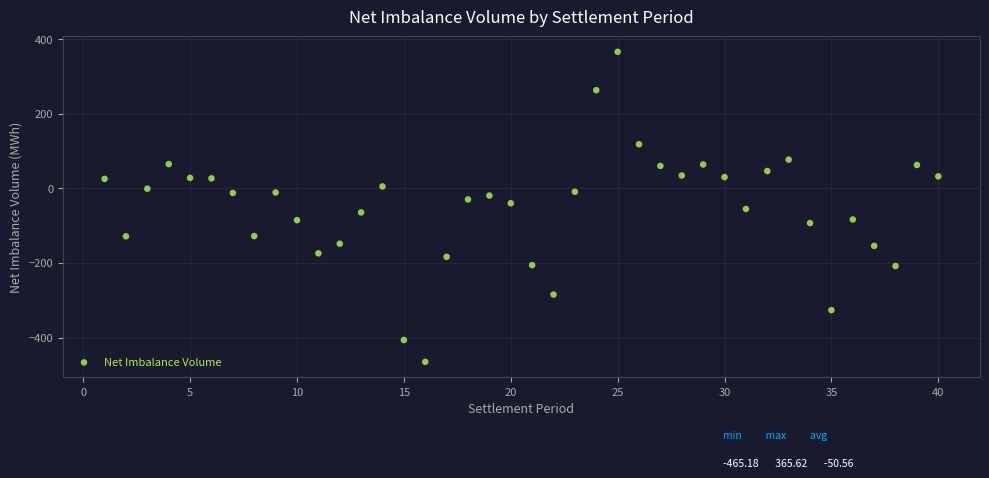

What is the range of X values (max minus min)?

39.0